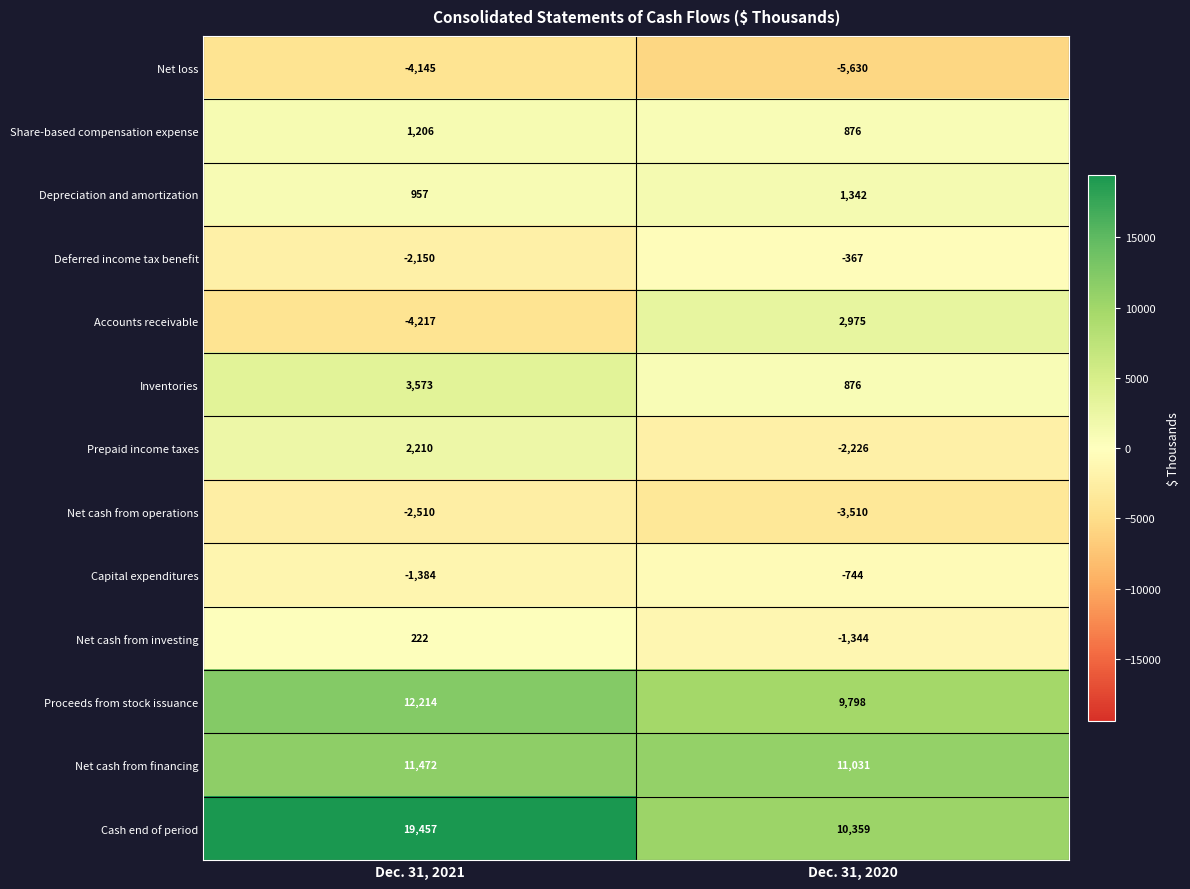

At Dec. 31, 2021, list the series in order from largest to smallest.

Cash end of period, Proceeds from stock issuance, Net cash from financing, Inventories, Prepaid income taxes, Share-based compensation expense, Depreciation and amortization, Net cash from investing, Capital expenditures, Deferred income tax benefit, Net cash from operations, Net loss, Accounts receivable